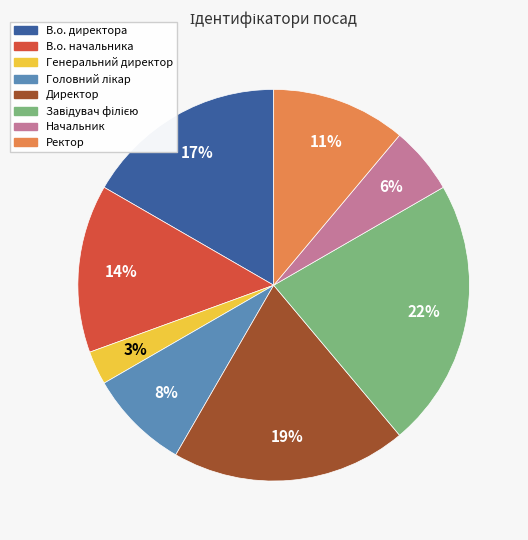

Which slice is the smallest?

Генеральний директор